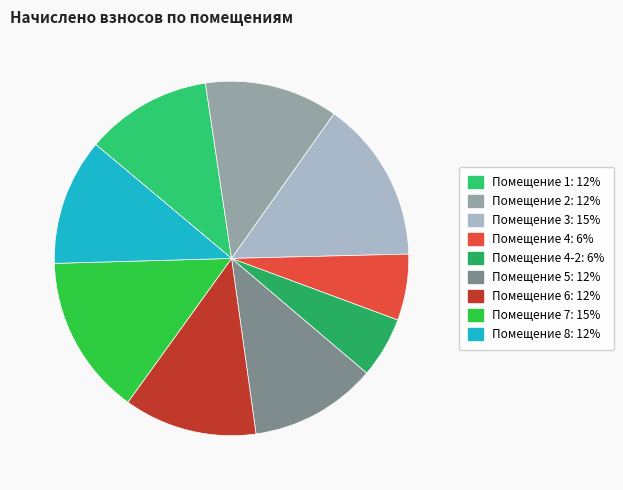

How many segments does this pie chart have?

9